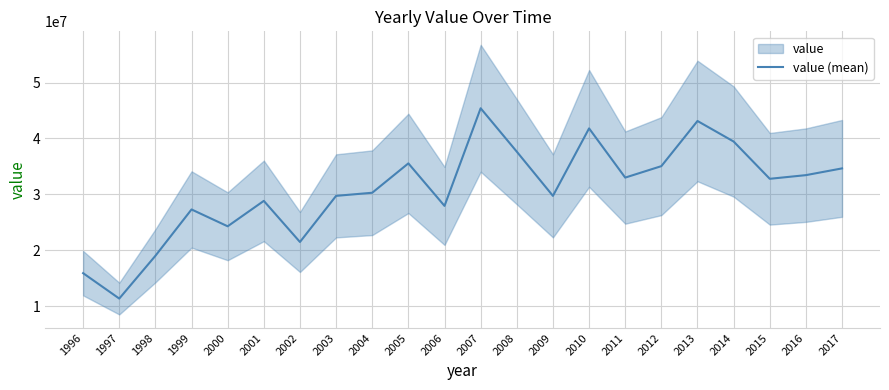

What is the minimum value shown in the chart?

11357010